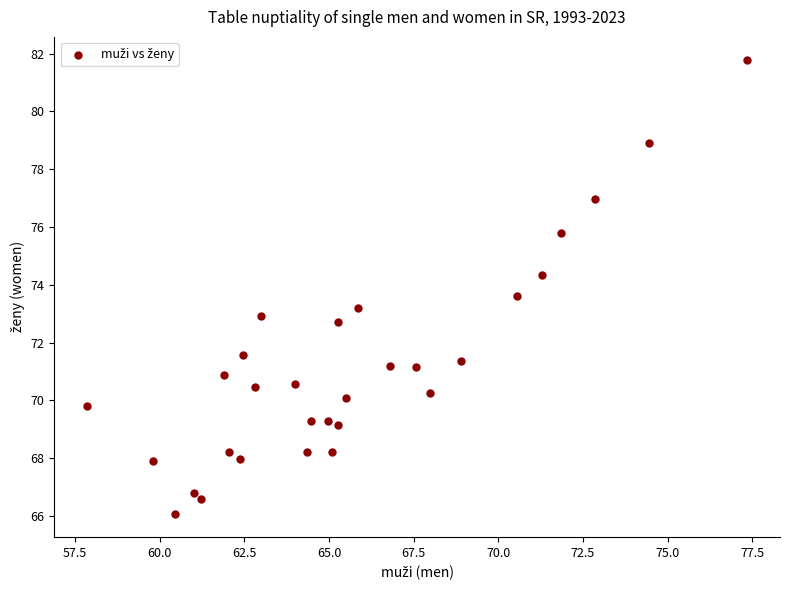

What is the range of X values (max minus min)?

19.5